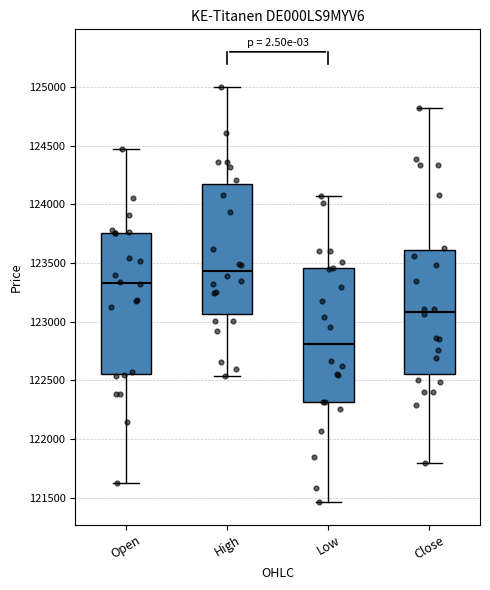

Where does the median line of the box for Close sit on the y-axis? The values are not printed on the chart, so give them approximately, as read against the axis.

123100